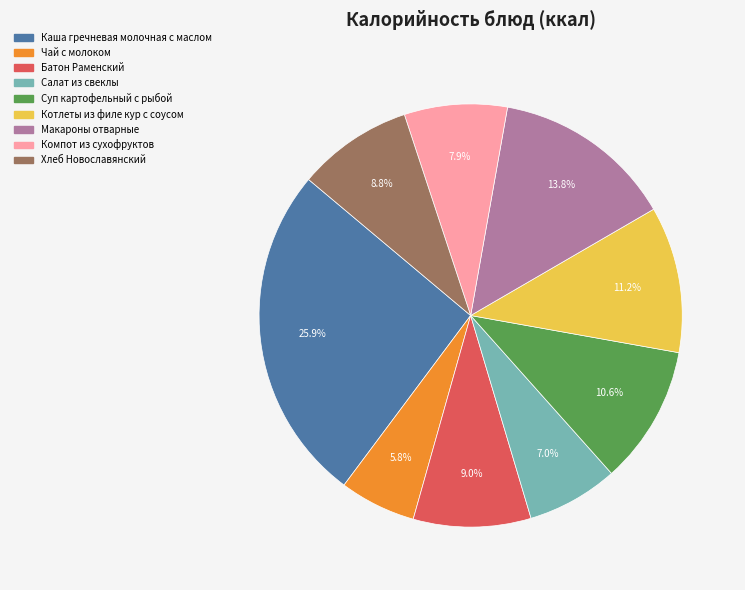

To the nearest percent, what percentage of the pie is Батон Раменский?

9%